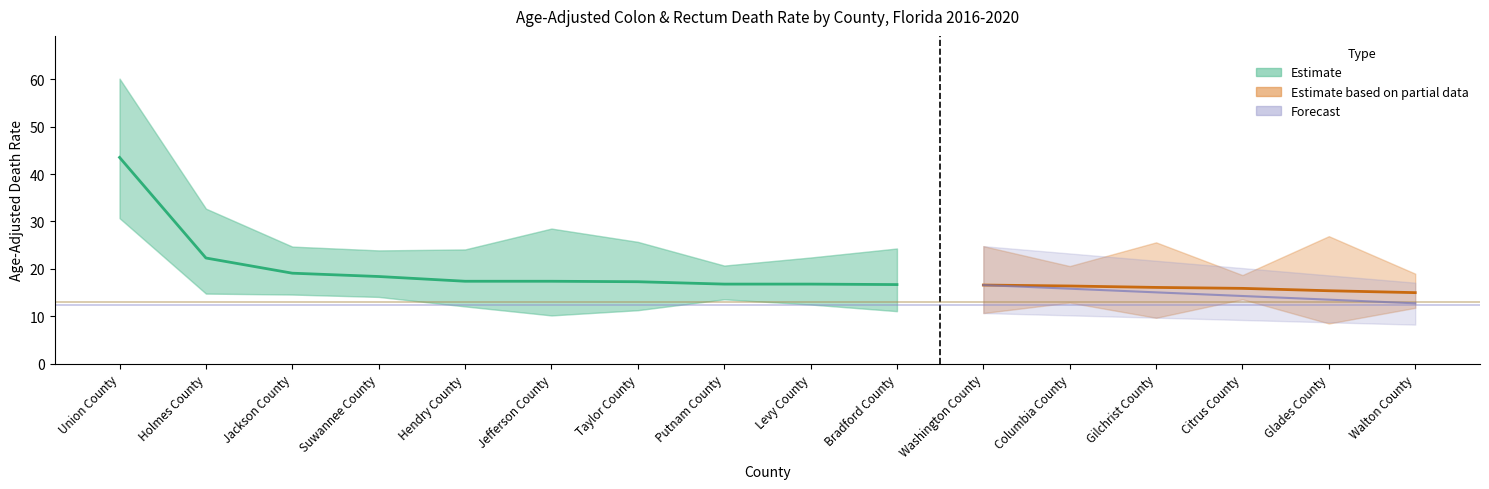

What is the sum of all Lower CI values?

212.2